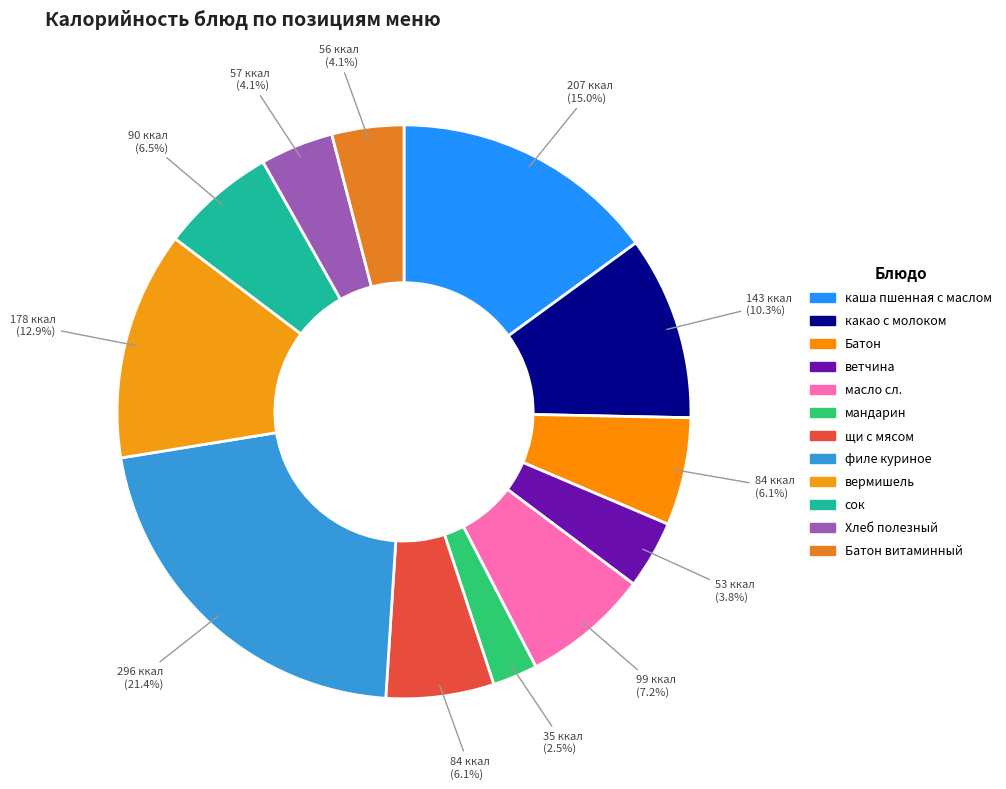

To the nearest percent, what is the average slice percentage?

8%